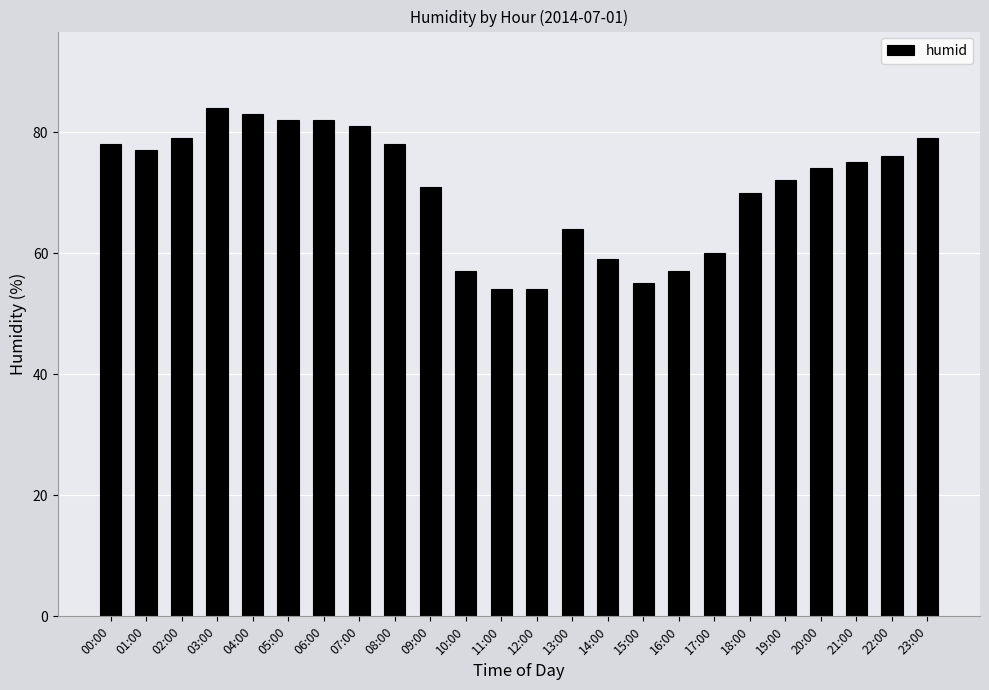

Reading right to left, what are all the values shown in this chart?

23:00=79	22:00=76	21:00=75	20:00=74	19:00=72	18:00=70	17:00=60	16:00=57	15:00=55	14:00=59	13:00=64	12:00=54	11:00=54	10:00=57	09:00=71	08:00=78	07:00=81	06:00=82	05:00=82	04:00=83	03:00=84	02:00=79	01:00=77	00:00=78